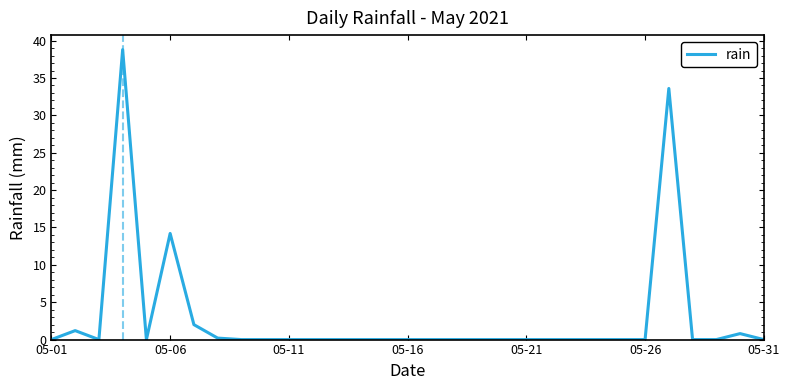

What is the difference between the maximum and minimum values?

38.8